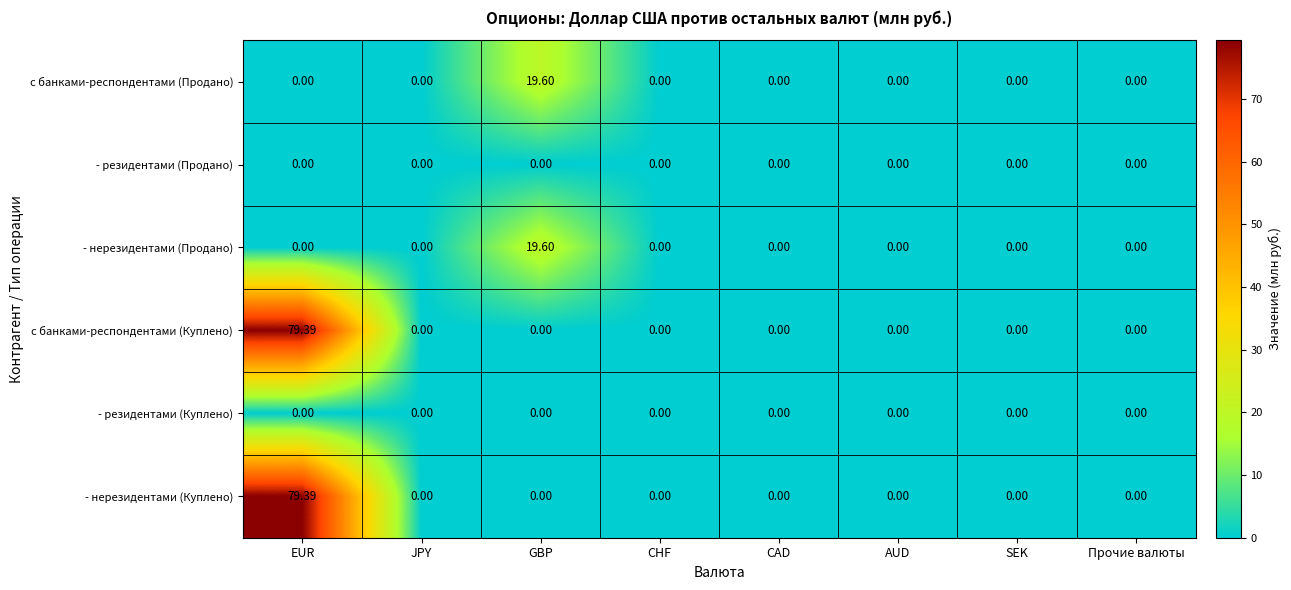

At which category is the sum across all series the highest?

EUR